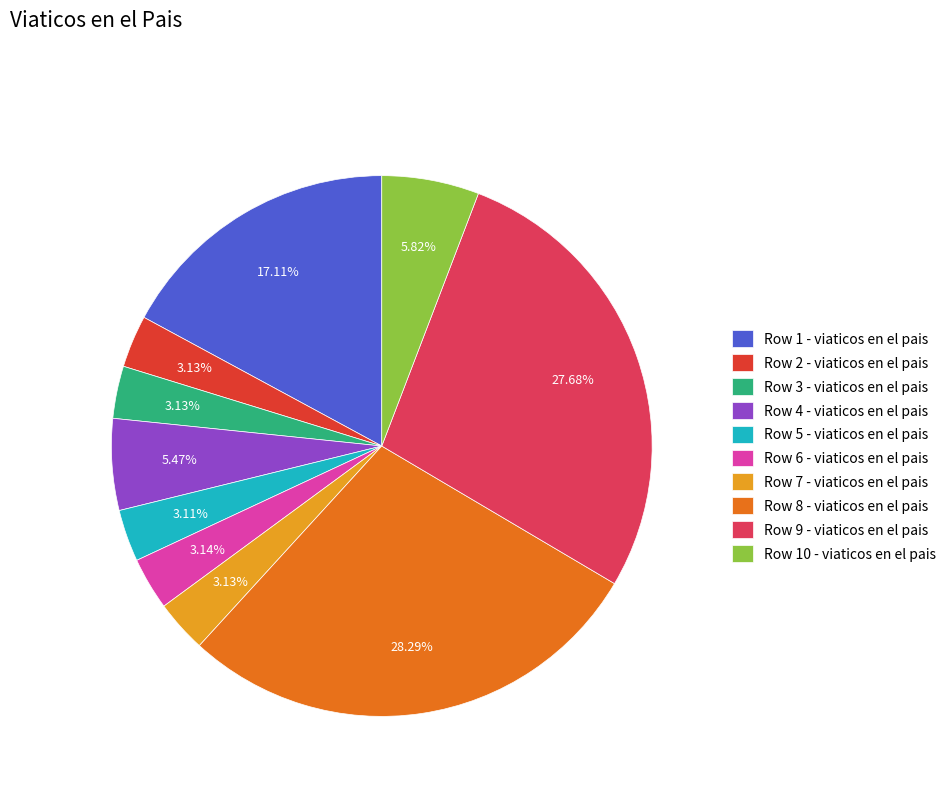

Which slice is the largest?

Row 8 - viaticos en el pais